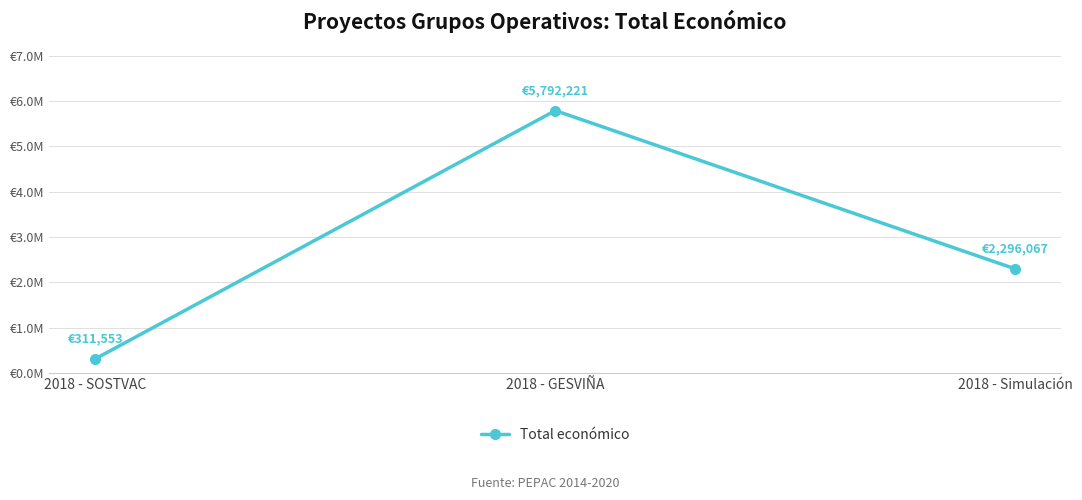

Is this an area chart (filled region under the line)?

No